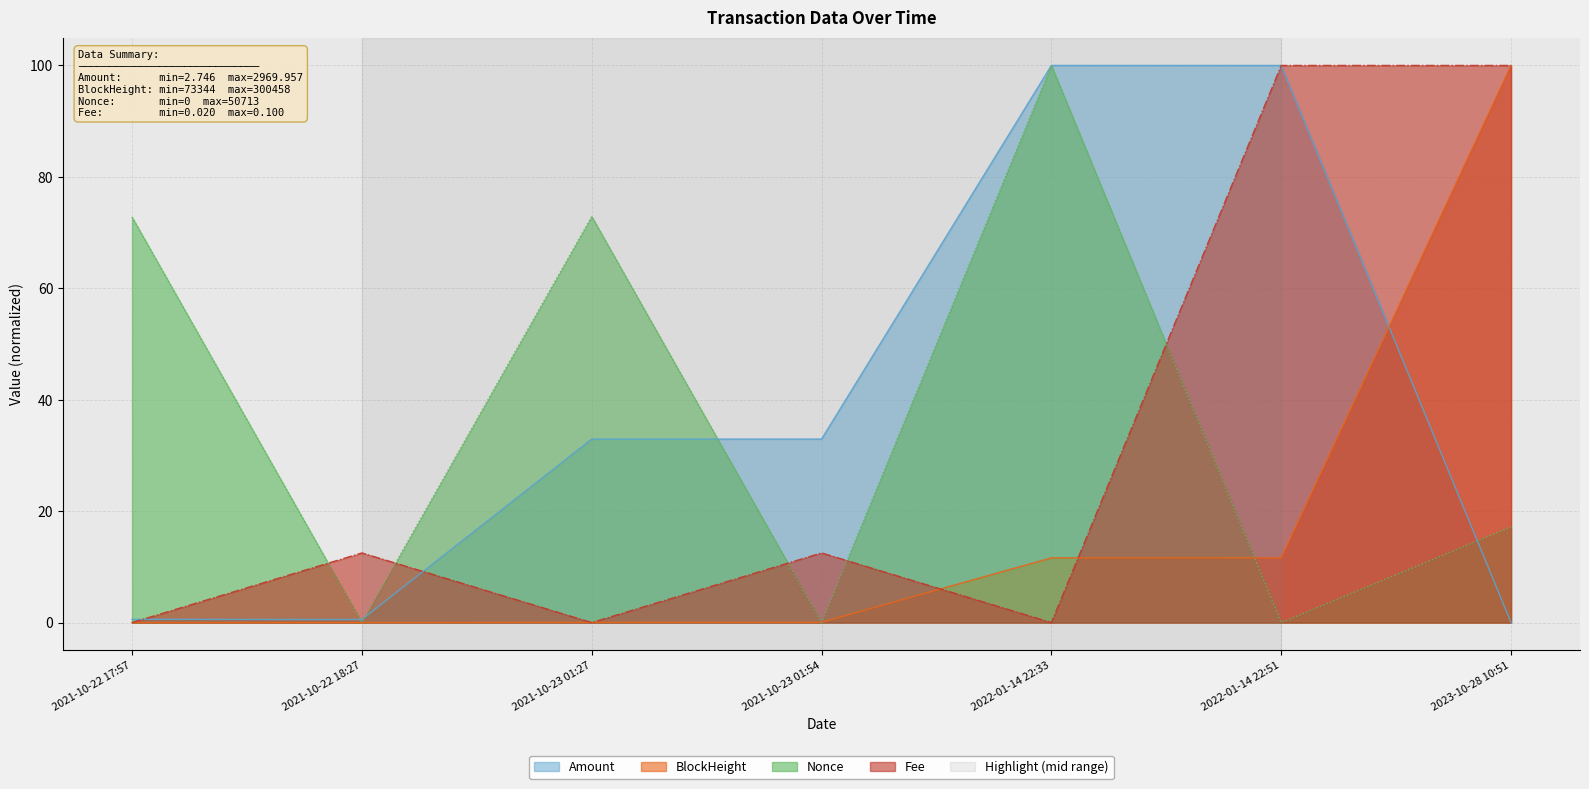

Where is Fee nearest to the value 49?

2021-10-22 18:27